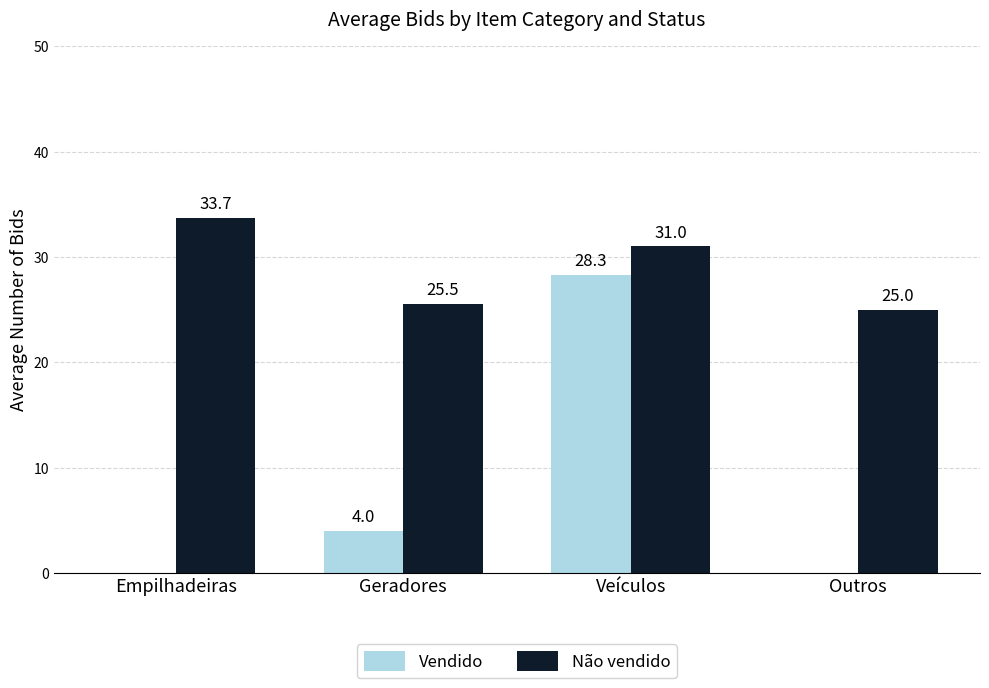

Which series changed the most between Empilhadeiras and Veículos?

Vendido